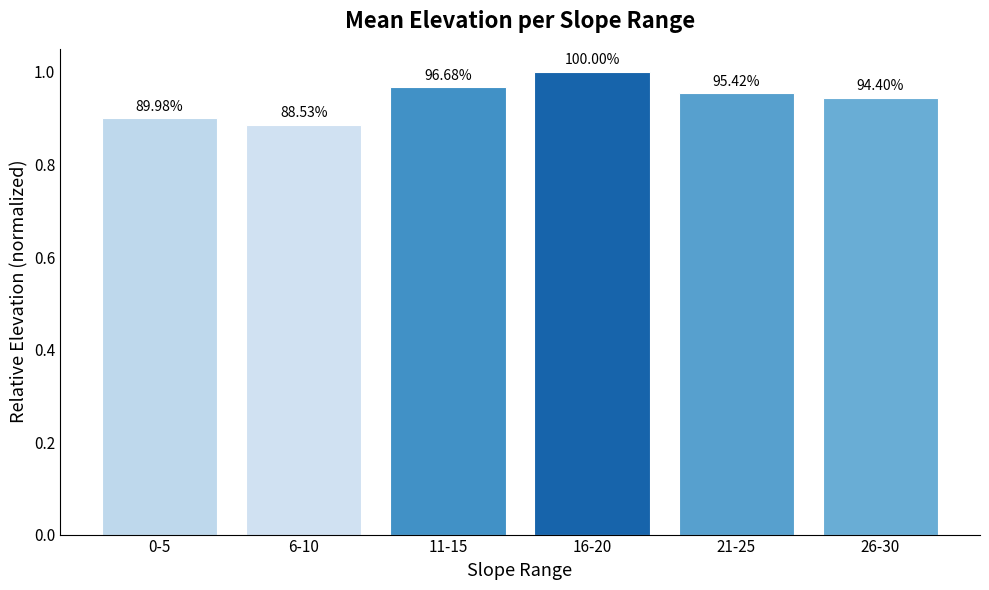

Reading right to left, extract all data points from this chart.

26-30=0.9	21-25=1.0	16-20=1.0	11-15=1.0	6-10=0.9	0-5=0.9